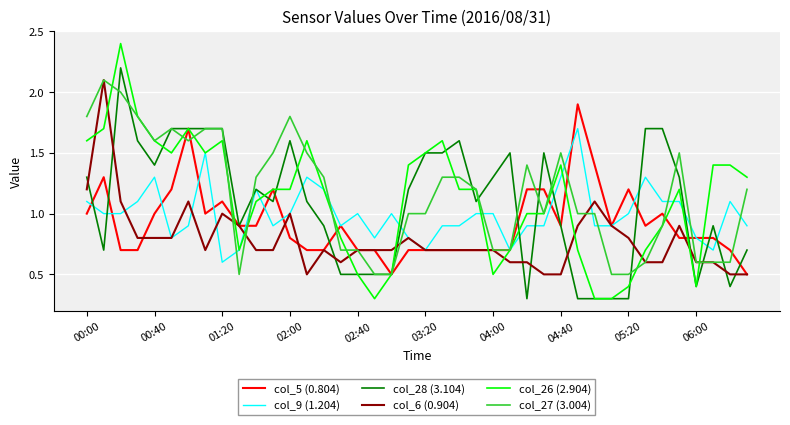

Does the chart display data point markers on the line(s)?

No